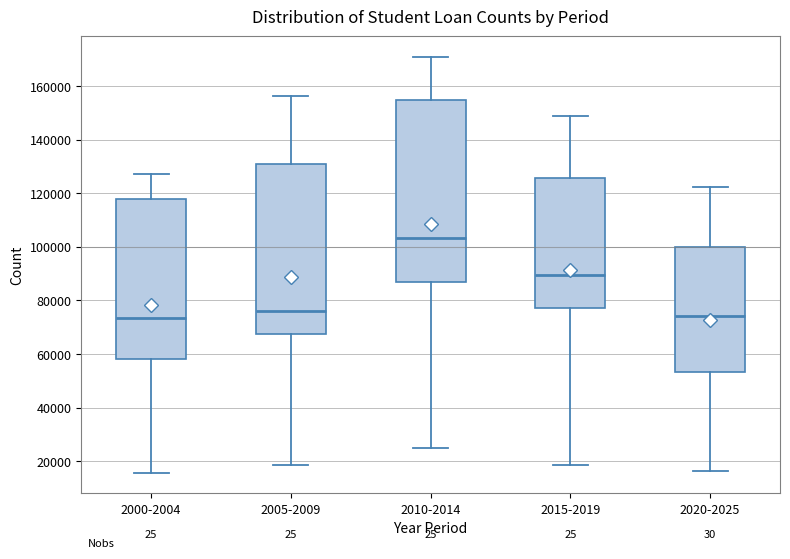

Comparing the boxes themselves (not the whiskers), which one is the tallest?

2010-2014